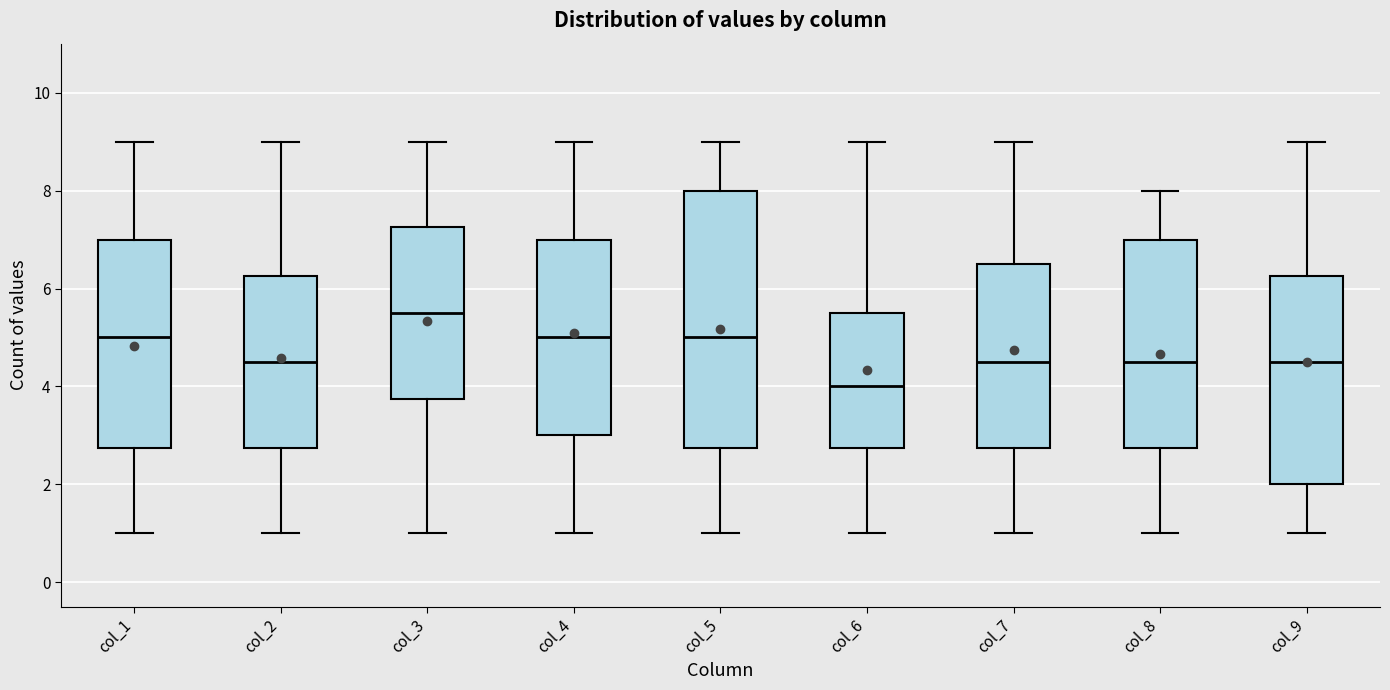

Where does the lower whisker of the box for col_8 end on the y-axis? The values are not printed on the chart, so give them approximately, as read against the axis.

1.0